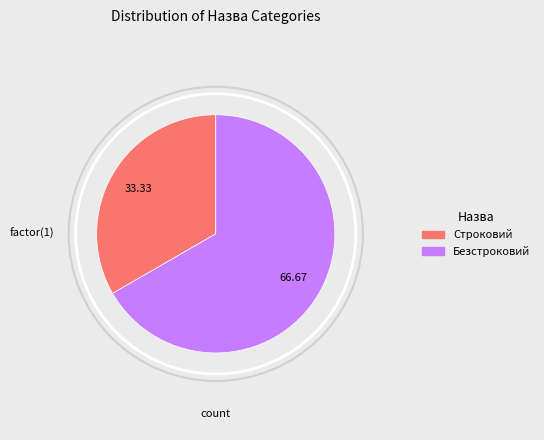

Is the sum of Строковий and Безстроковий greater than half?

Yes